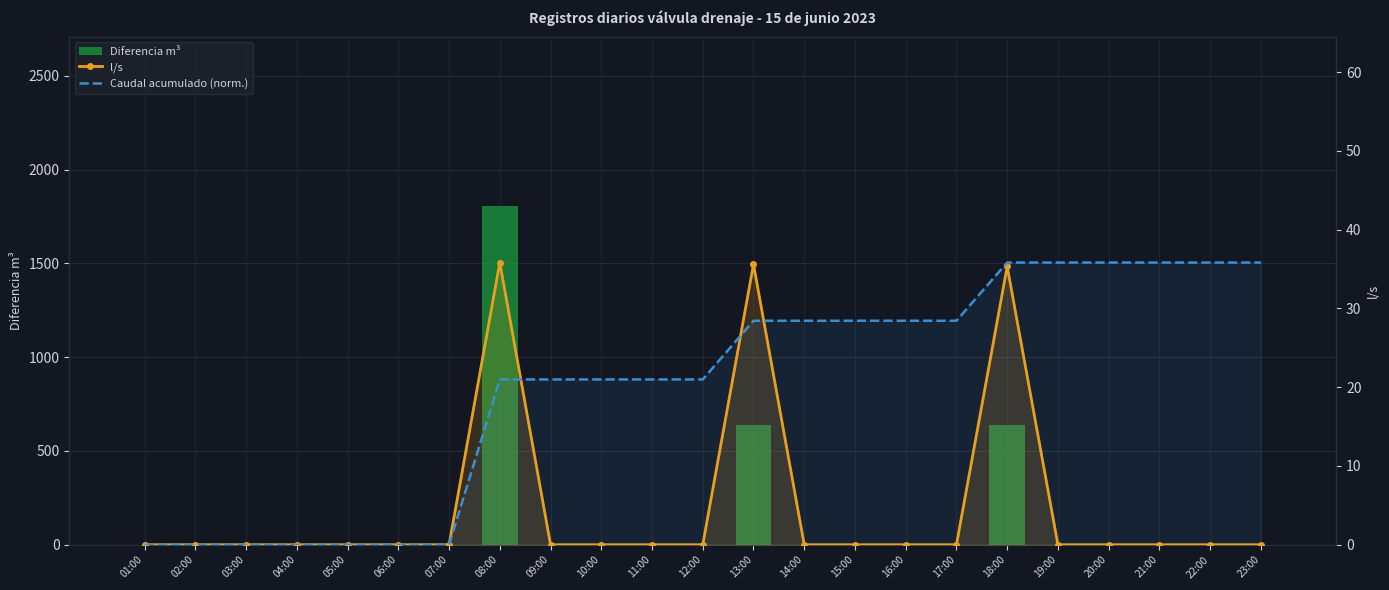

How many categories are shown in the chart?

23